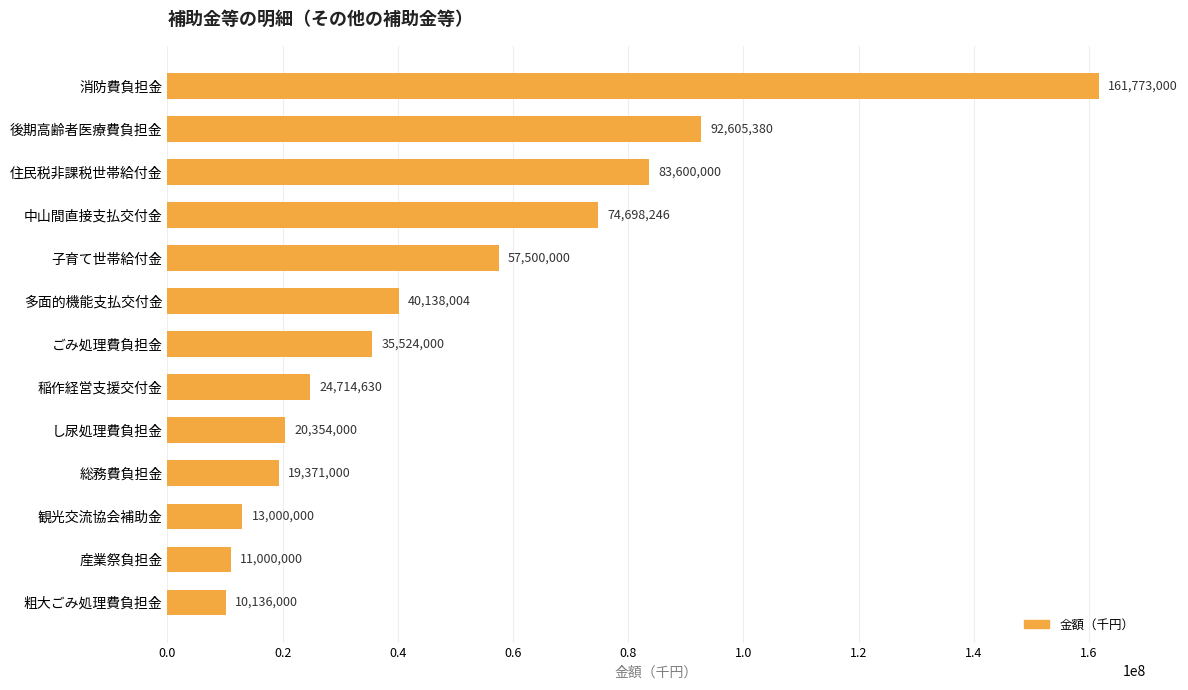

Reading top to bottom, list all the values displayed in this chart.

消防費負担金=161773000	後期高齢者医療費負担金=92605380	住民税非課税世帯給付金=83600000	中山間直接支払交付金=74698246	子育て世帯給付金=57500000	多面的機能支払交付金=40138004	ごみ処理費負担金=35524000	稲作経営支援交付金=24714630	し尿処理費負担金=20354000	総務費負担金=19371000	観光交流協会補助金=13000000	産業祭負担金=11000000	粗大ごみ処理費負担金=10136000